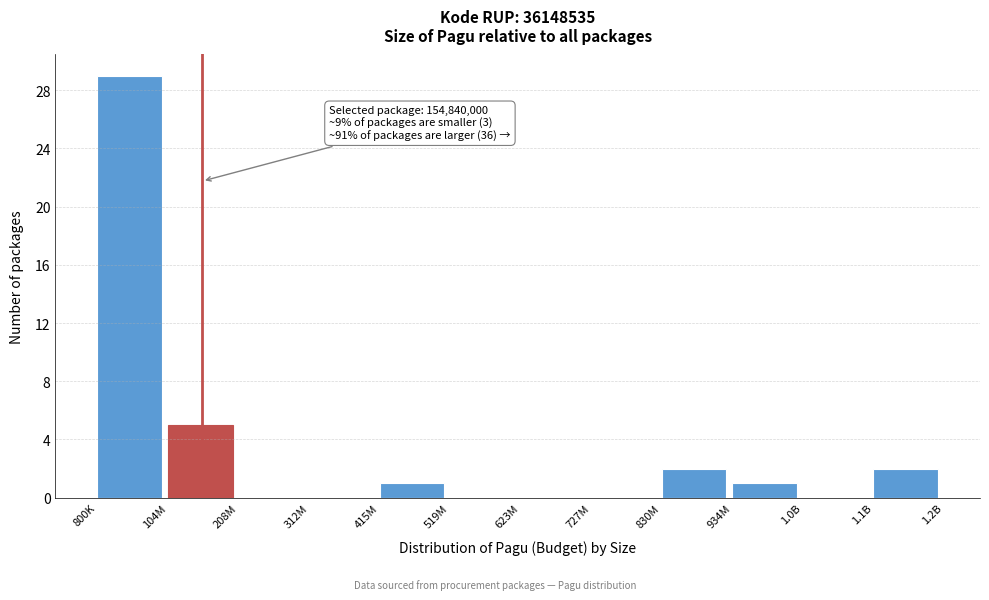

Reading right to left, extract all data points from this chart.

1.1B=2	1.0B=0	934M=1	830M=2	727M=0	623M=0	519M=0	415M=1	312M=0	208M=0	104M=5	800K=29